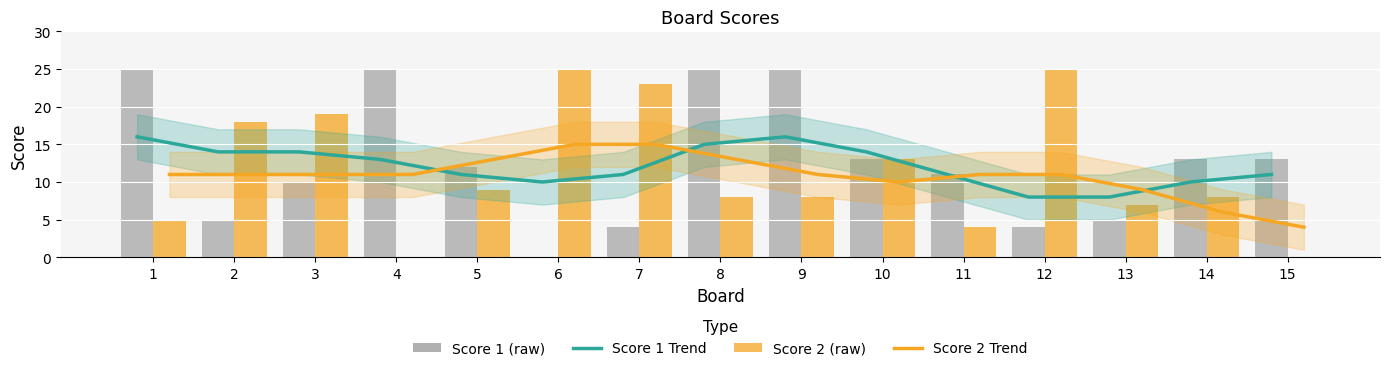

The value of Score 2 Trend at 3 is 11. True or false?

True